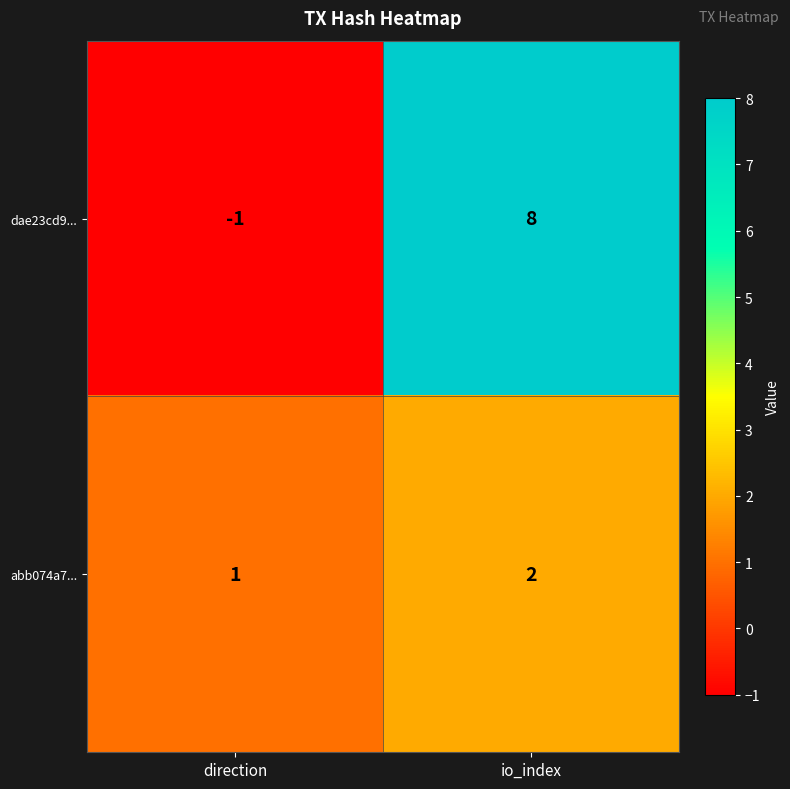

What is the difference between the highest and lowest values at io_index?

6